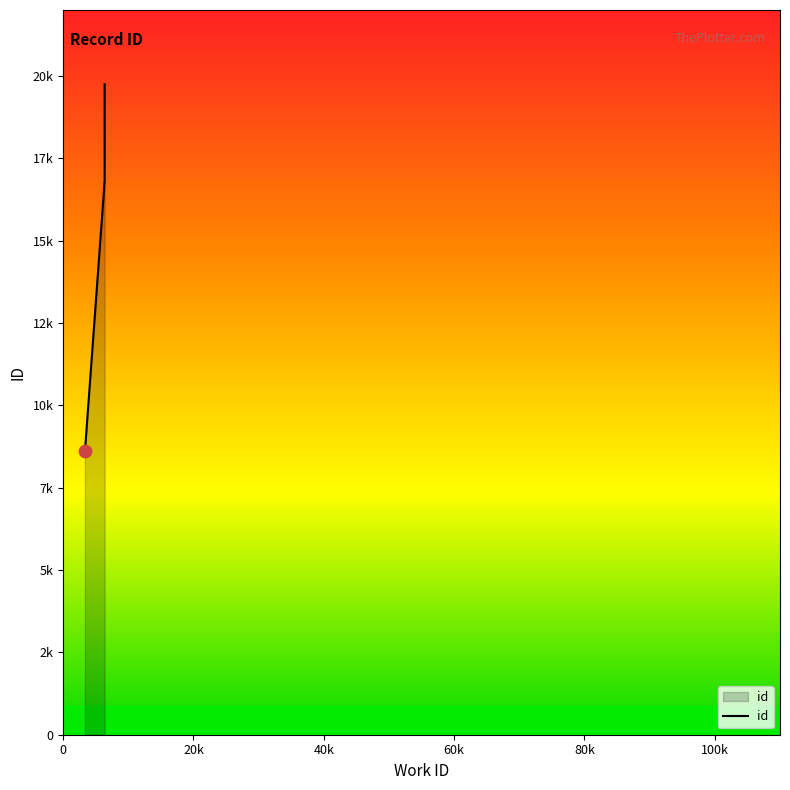

Which has a higher value, 0 or 40k?

40k